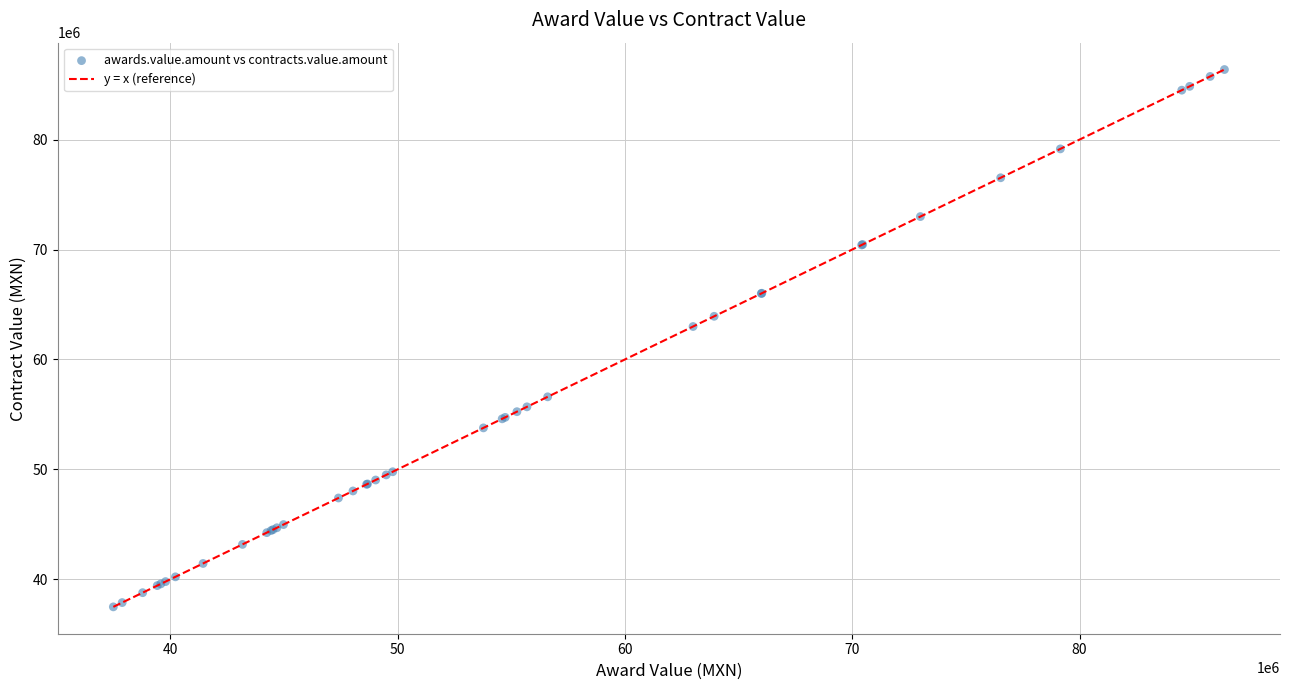

What Y value in the scatter plot is closest to 61934198?

62997650.0